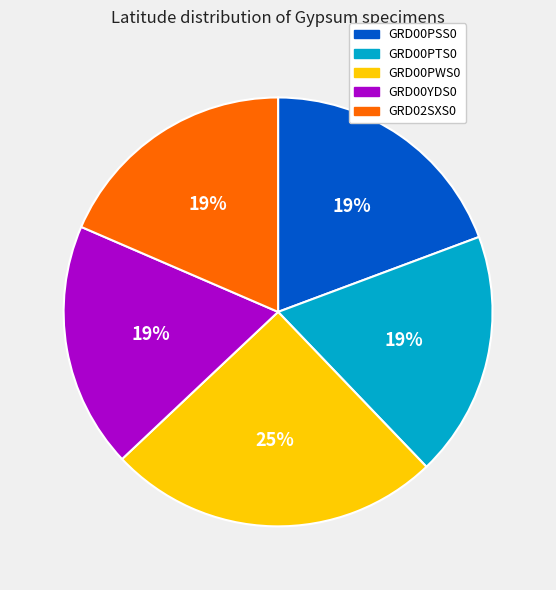

Is there a majority slice in this chart?

No